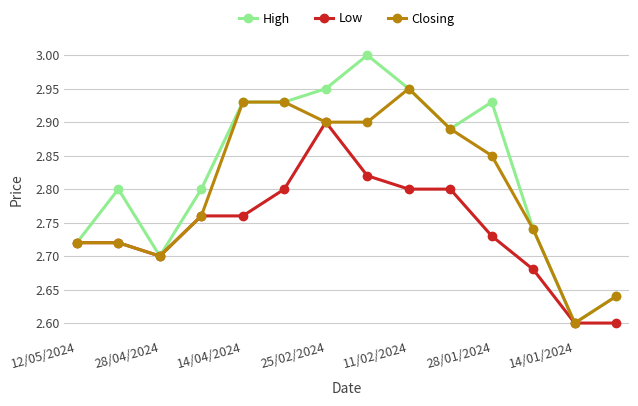

Which series has the widest spread of values?

High